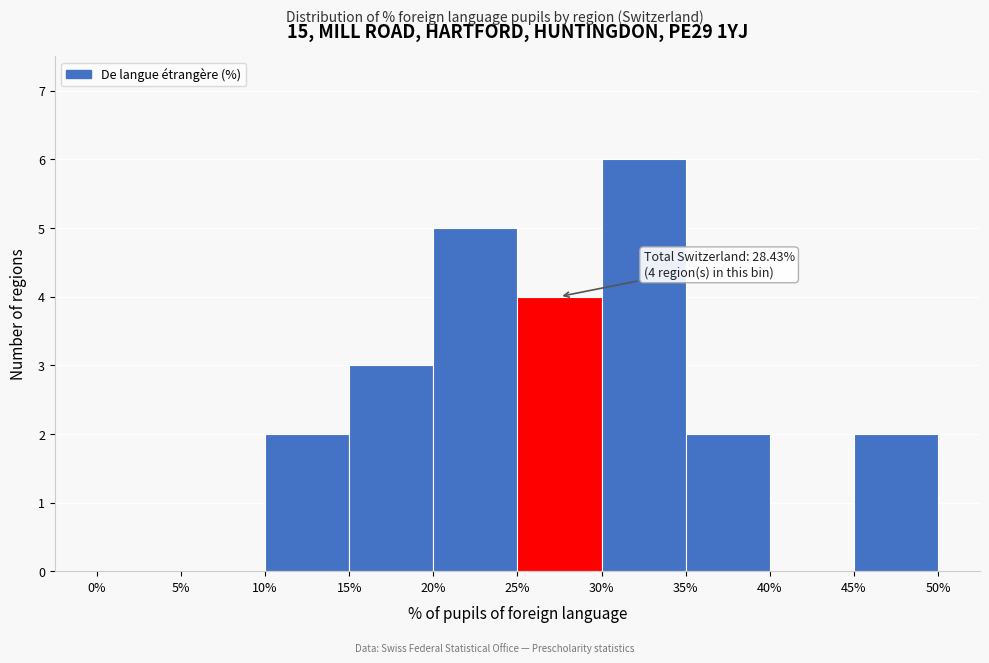

Which range on the x-axis has the tallest bar?

30% to 35%